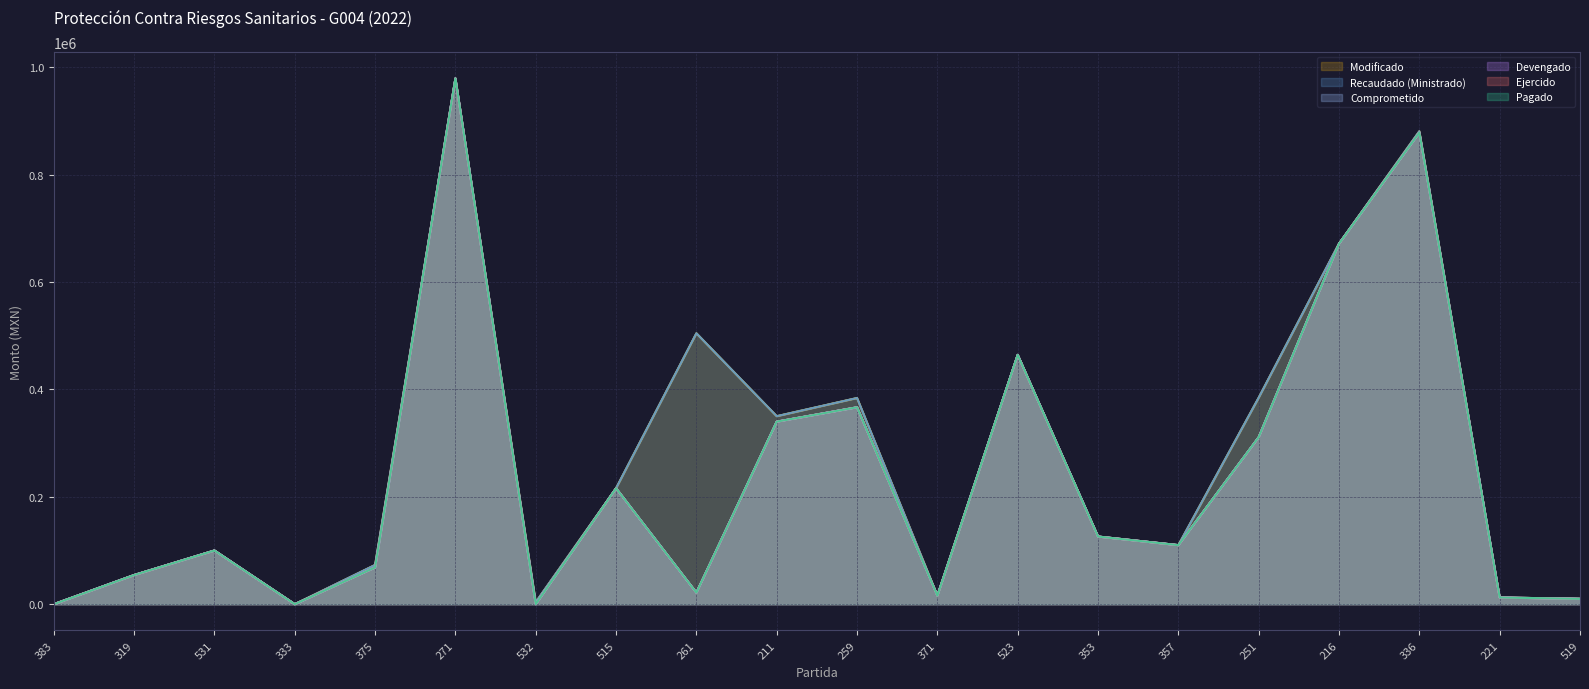

Is it true that Devengado equals 340010.3 at 211?

True